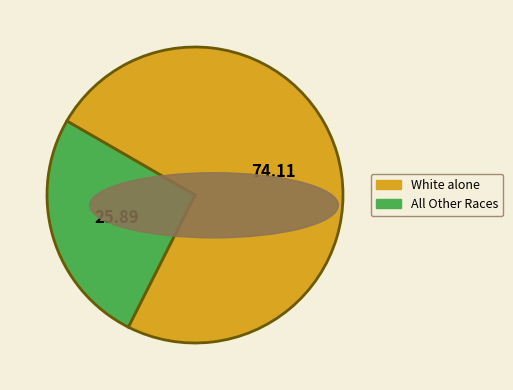

Is there any slice that represents more than half of the pie?

Yes